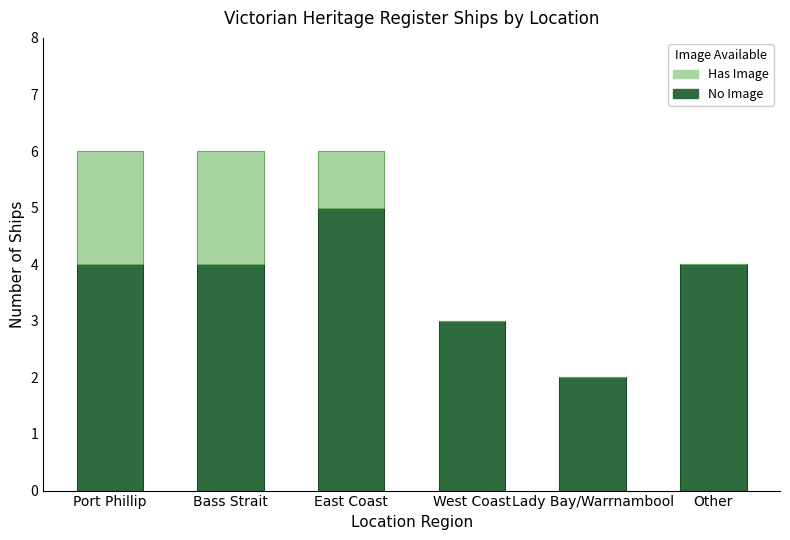

Is it true that No Image equals 5 at West Coast?

False